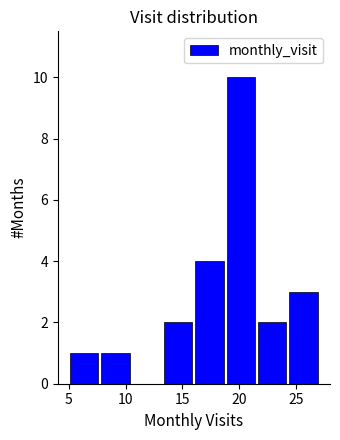

Reading left to right, list every bar in this chart as the range it spans on the x-axis followed by its height. Neither the bar edges nor the heights are printed on the chart, so give them approximately, as read against the axes.

5.00 to 7.75: 1
7.75 to 10.50: 1
10.50 to 13.25: 0
13.25 to 16.00: 2
16.00 to 18.75: 4
18.75 to 21.50: 10
21.50 to 24.25: 2
24.25 to 27.00: 3